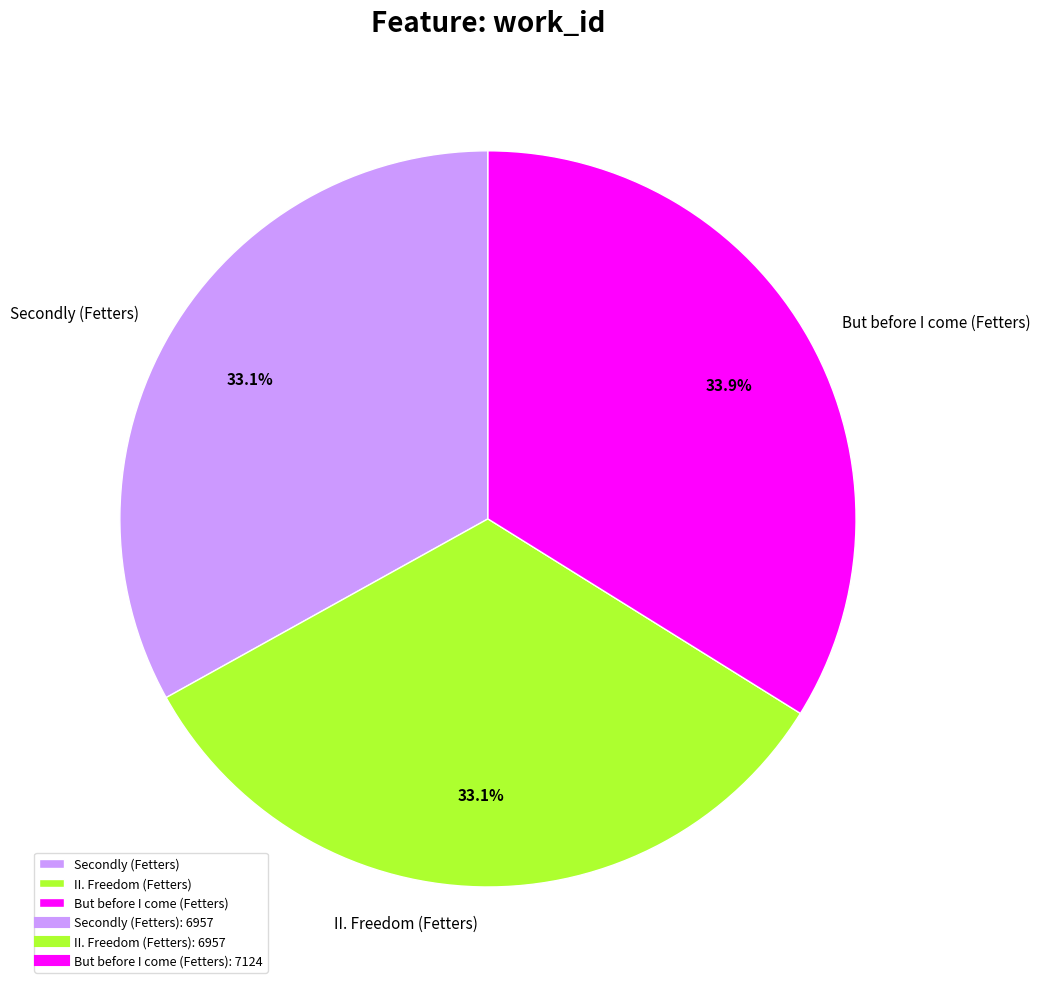

Which has a higher value, Secondly (Fetters) or But before I come (Fetters)?

But before I come (Fetters)